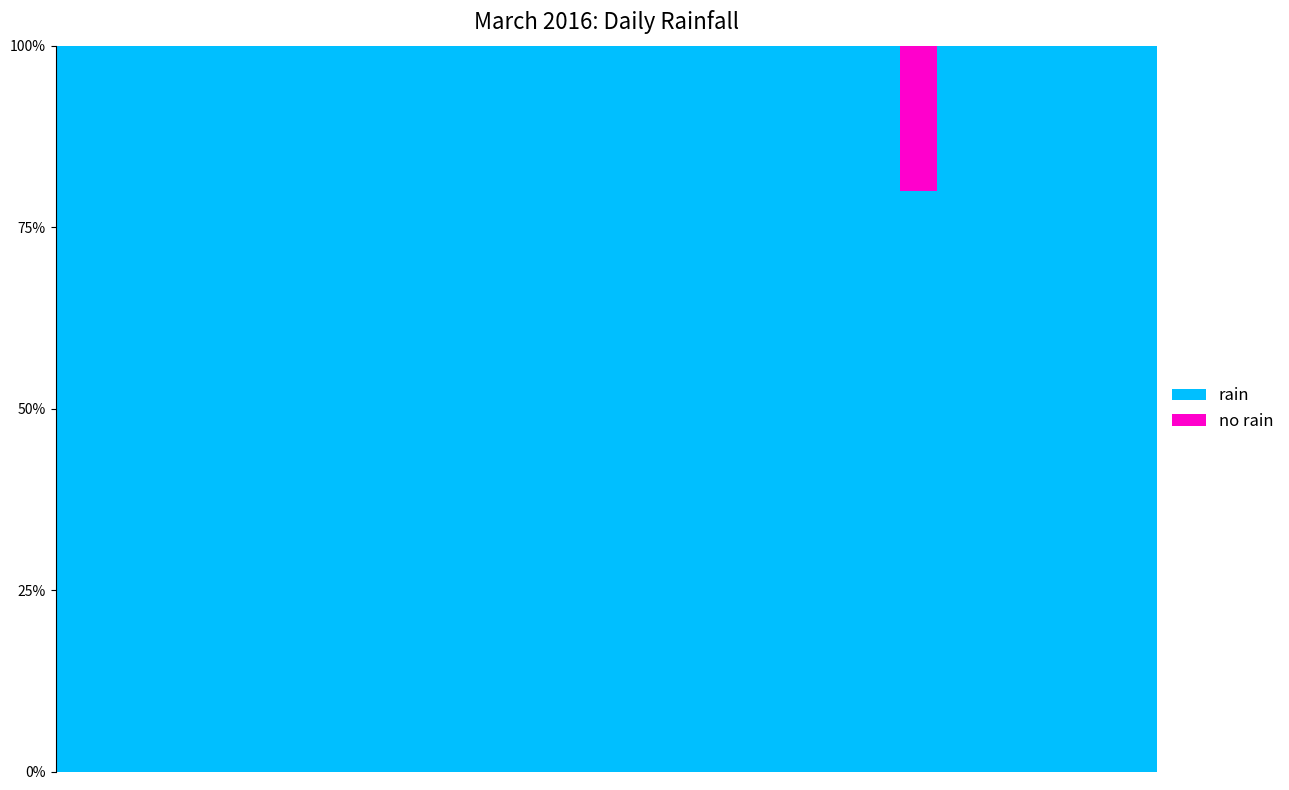

True or false: the data shows 0.0 at 2016-03-29.

True